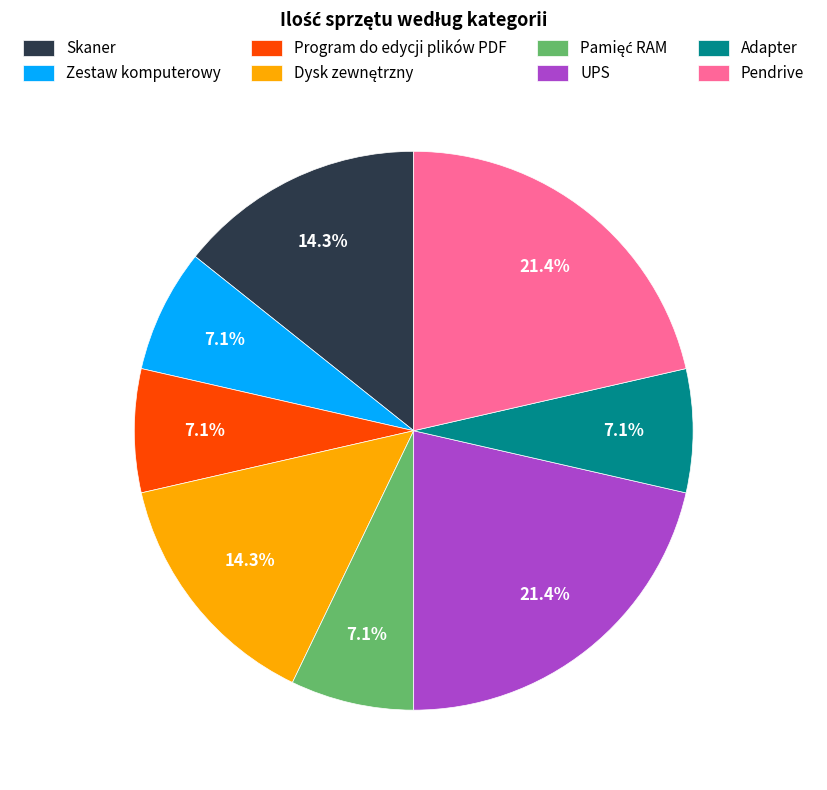

To the nearest percent, what portion does Pendrive represent?

21%